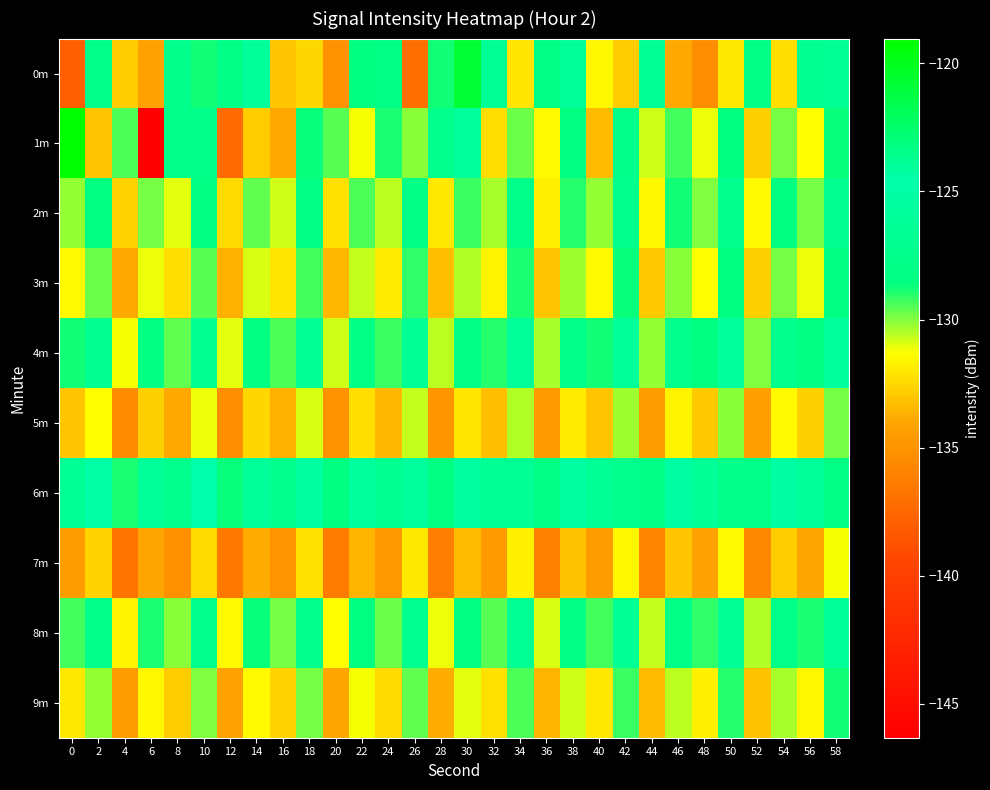

Which series has the largest range (max minus min)?

1m